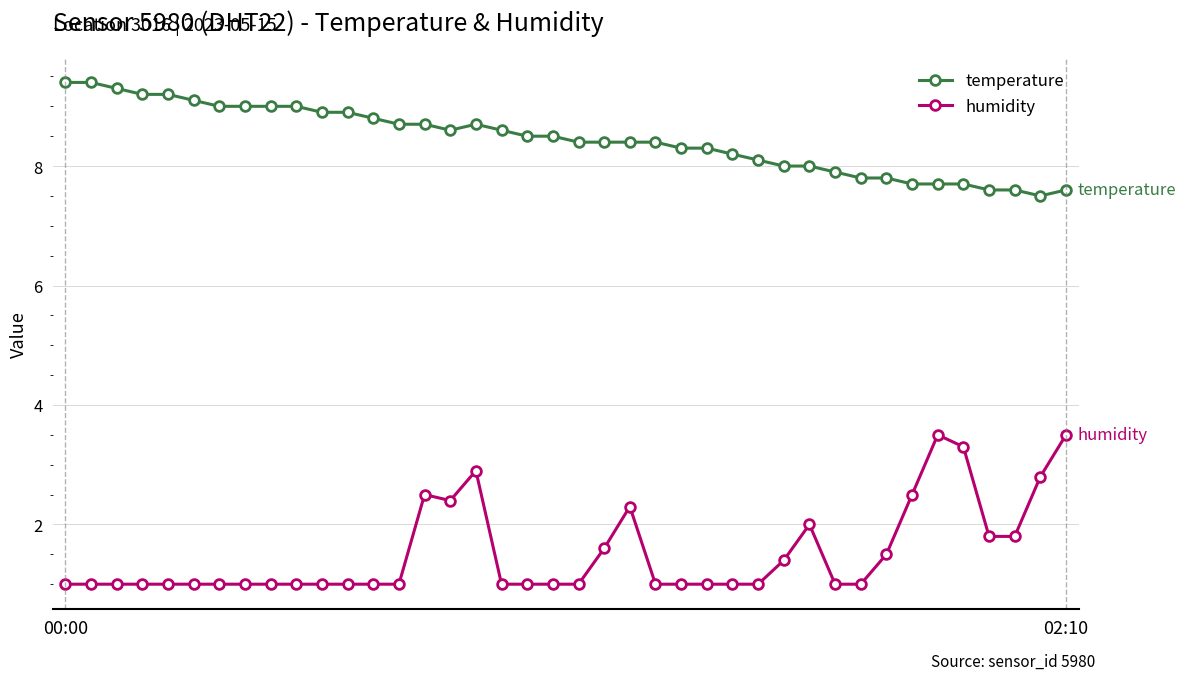

At how many categories does at least one series exceed 7?

40